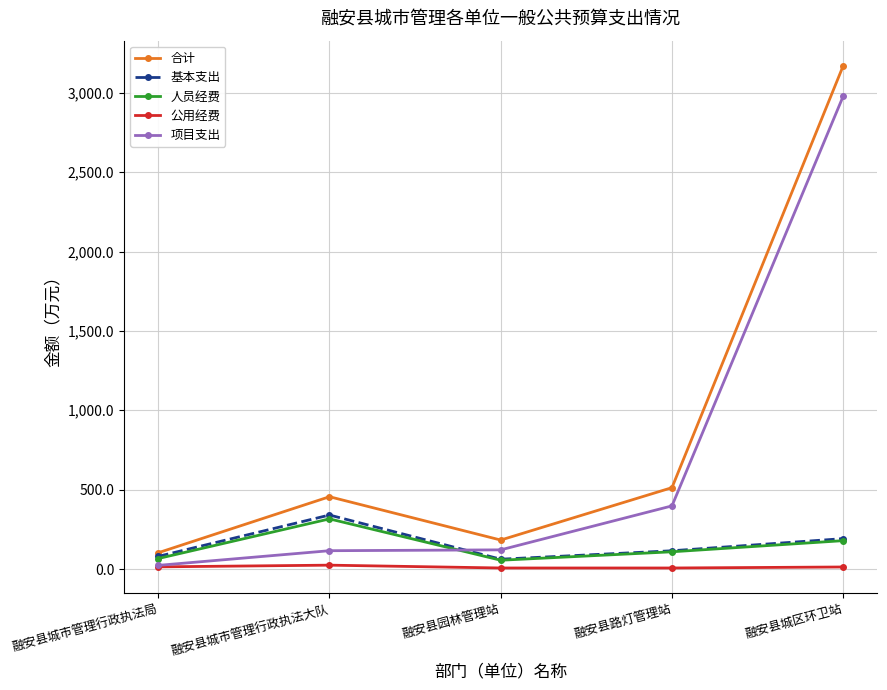

What are all the series names shown in the legend?

合计, 基本支出, 人员经费, 公用经费, 项目支出